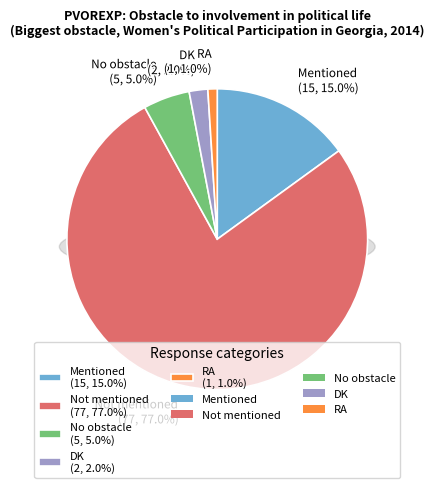

What is the majority slice?

Not mentioned